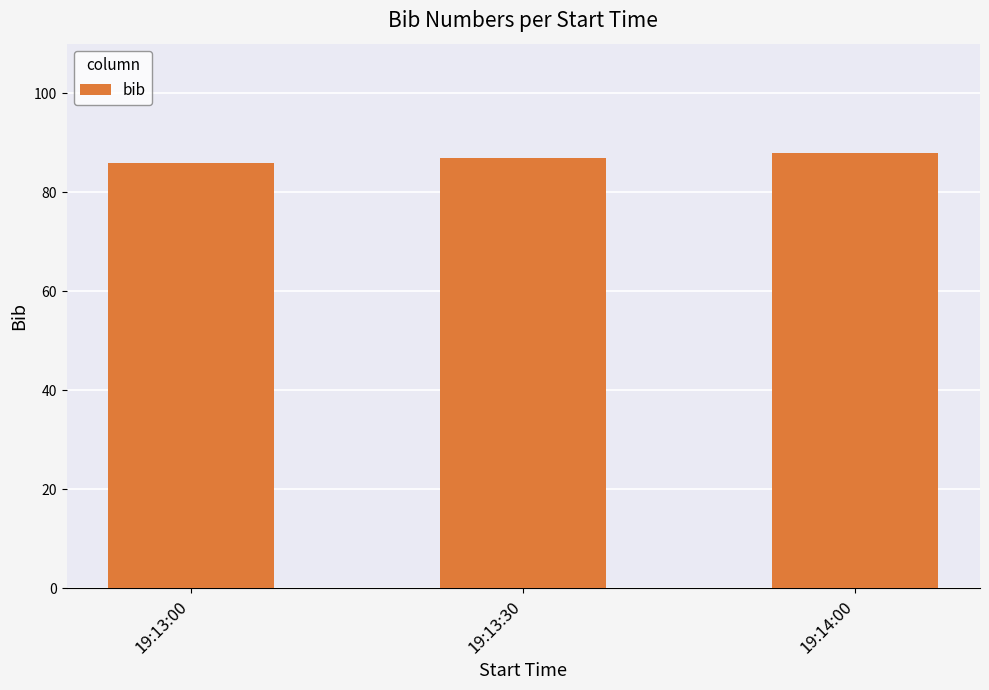

Which category has the lowest value across all series?

19:13:00